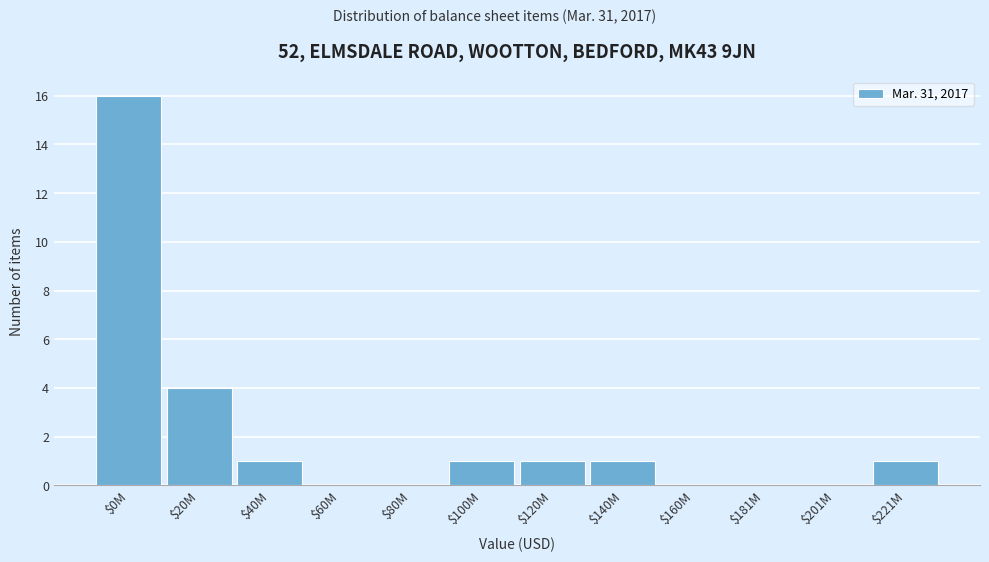

What is the greatest value displayed?

16